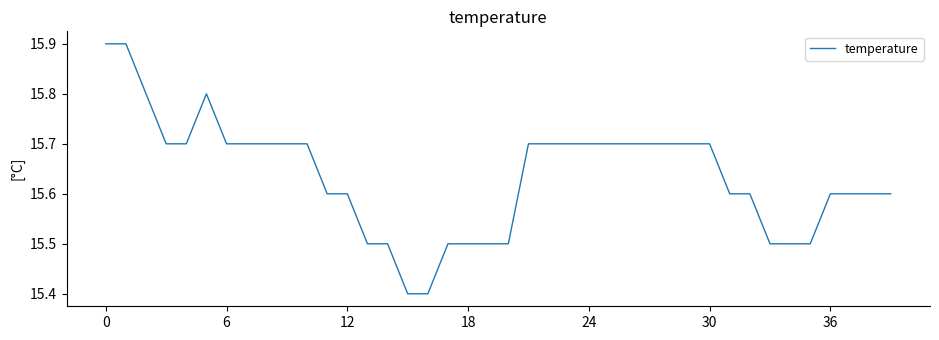

What is the difference between the second highest and second lowest values?

0.5